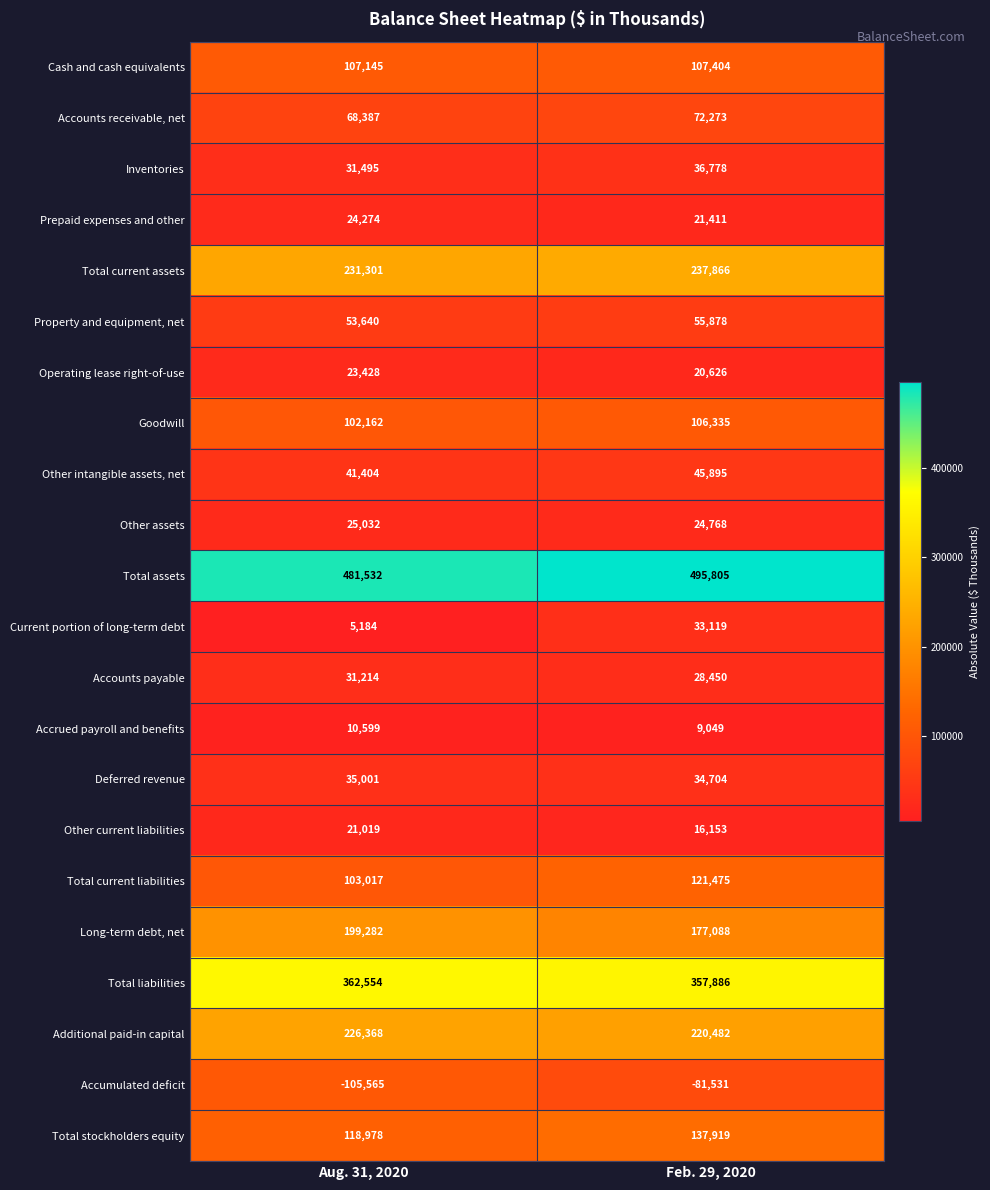

At which label is Total current liabilities closest to 112246?

Aug. 31, 2020